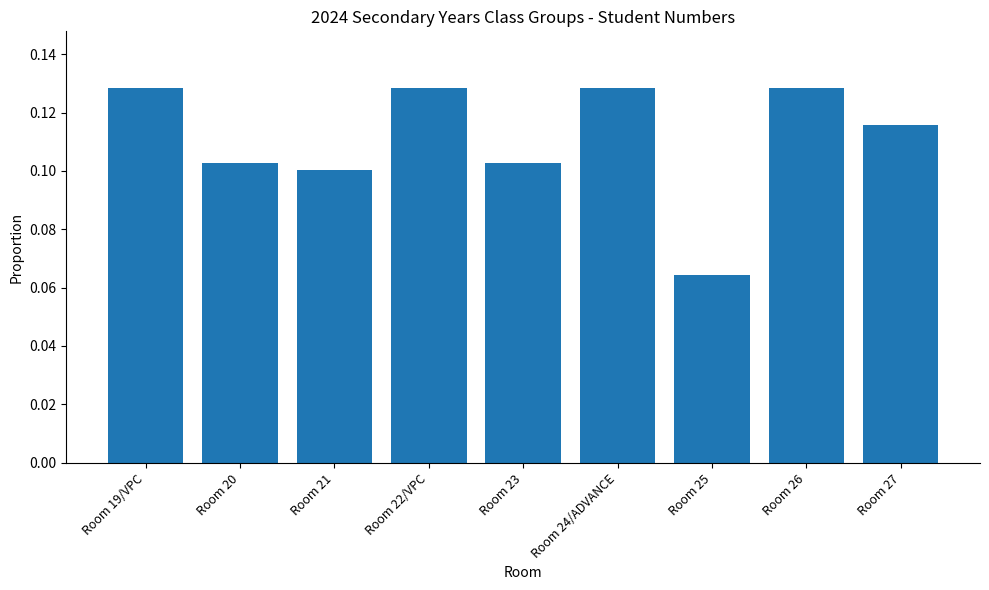

Which category has the lowest value across all series?

Room 25